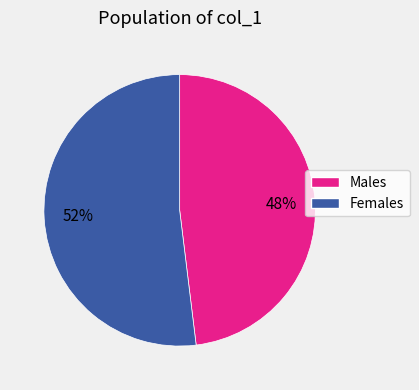

Rank the categories by value from highest to lowest.

Females, Males